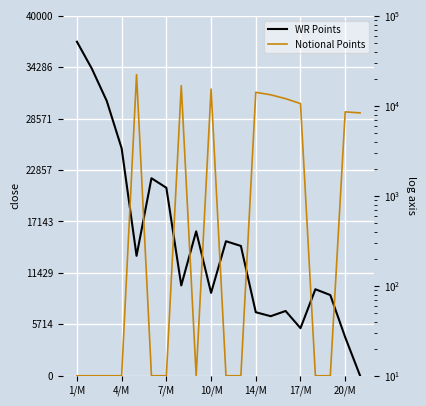

True or false: Notional Points and WR Points cross at least once.

True